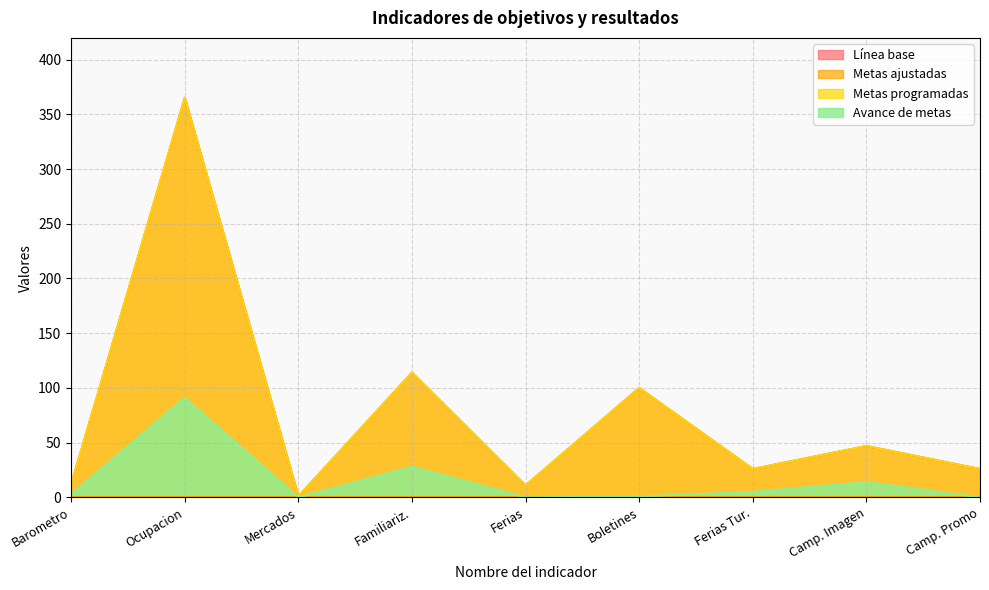

Does the chart display data point markers on the line(s)?

No